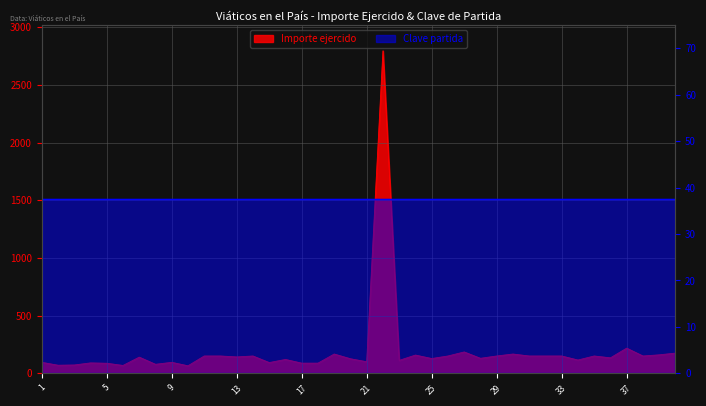

Which label corresponds to the smallest value in the chart?

10